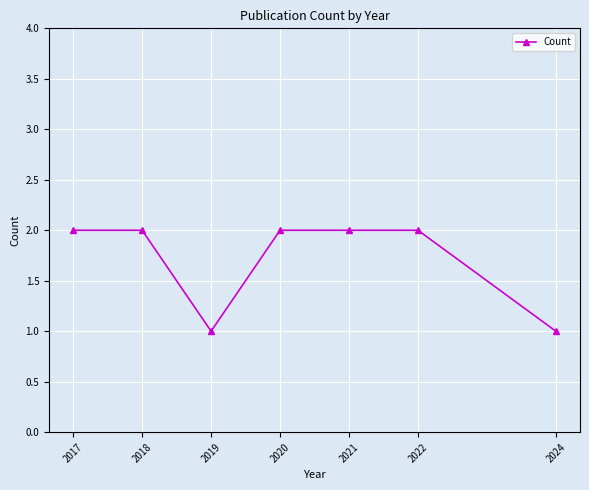

Where is the first local minimum?

2019